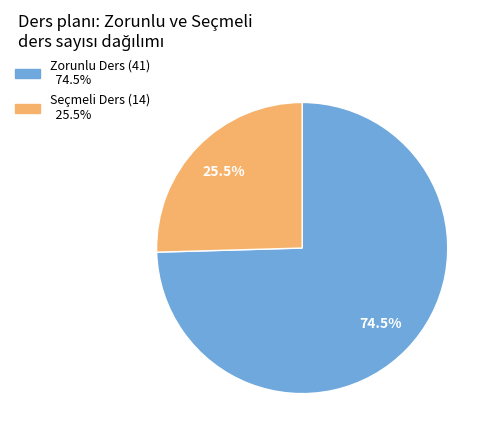

Does any single category account for the majority?

Yes